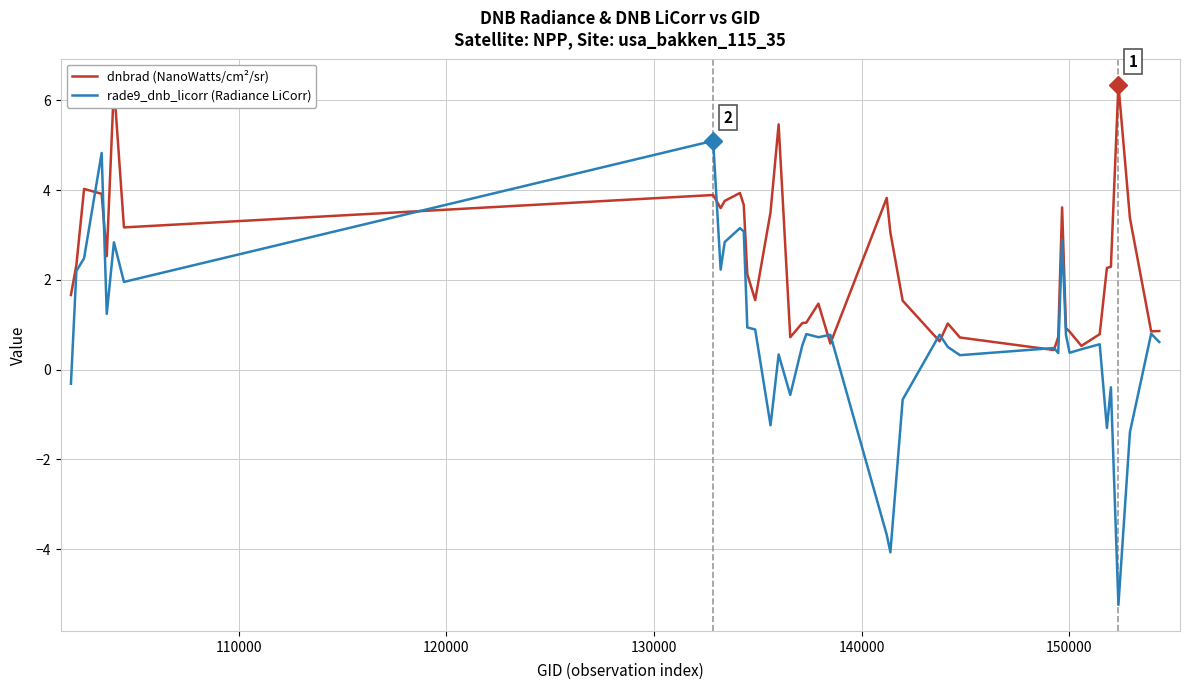

Which series has the largest range (max minus min)?

rade9_dnb_licorr (Radiance LiCorr)